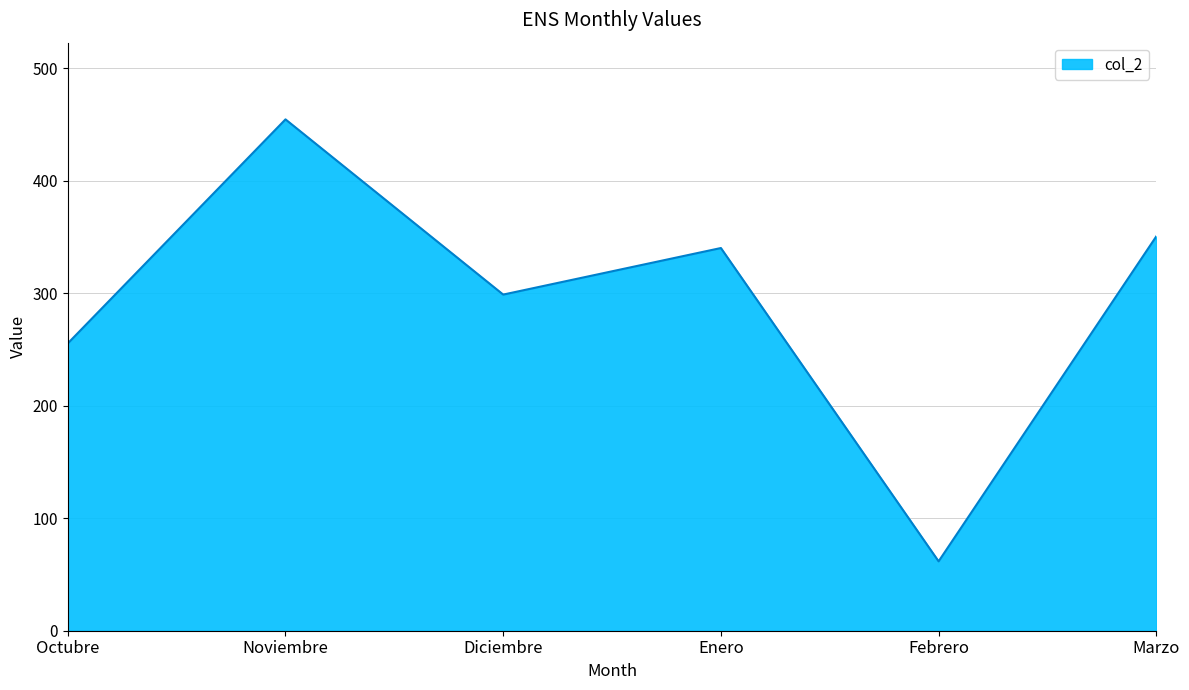

The value at Noviembre is 317.9. True or false?

False